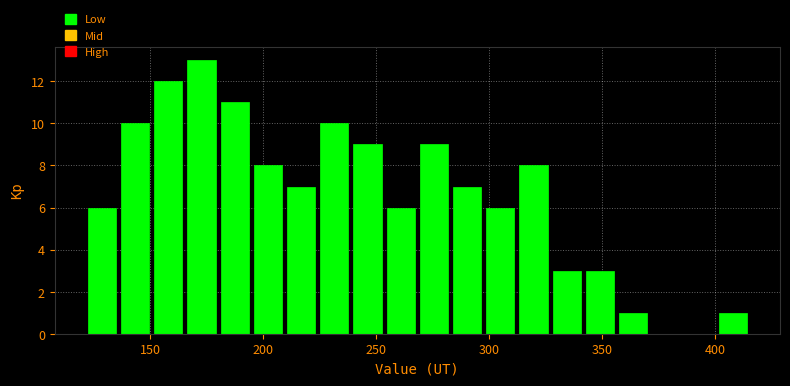

Around what value on the x-axis is the tallest bar? Give the approximate position of its centre, as read against the axis.

175